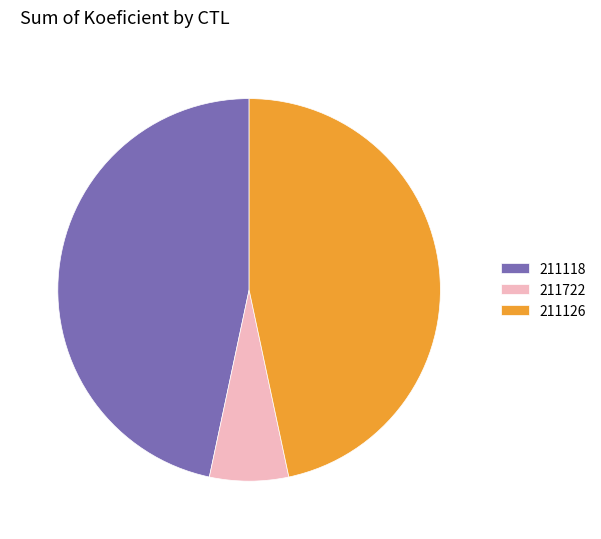

Which category has the smallest portion of the pie?

211722